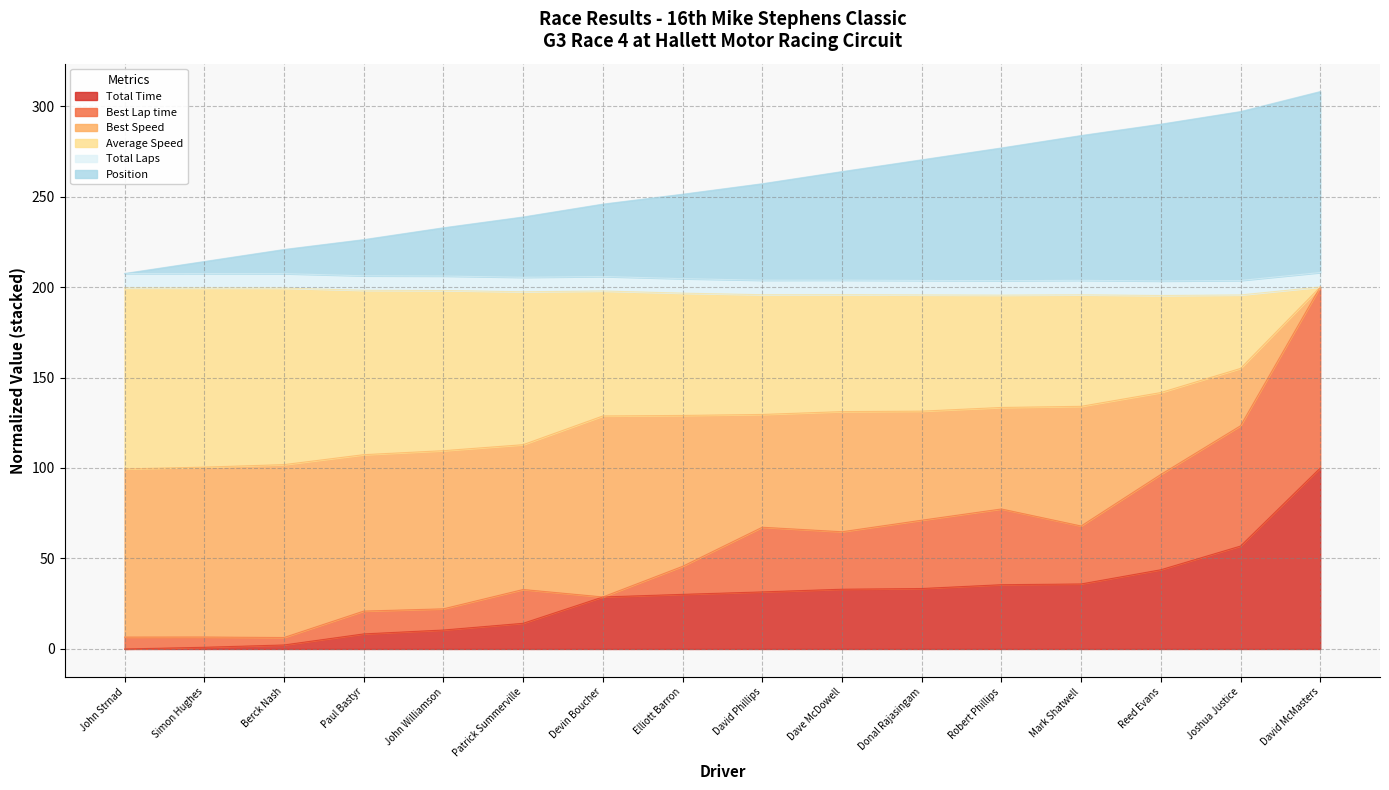

Which category has the highest value in the Total Time series?

David McMasters